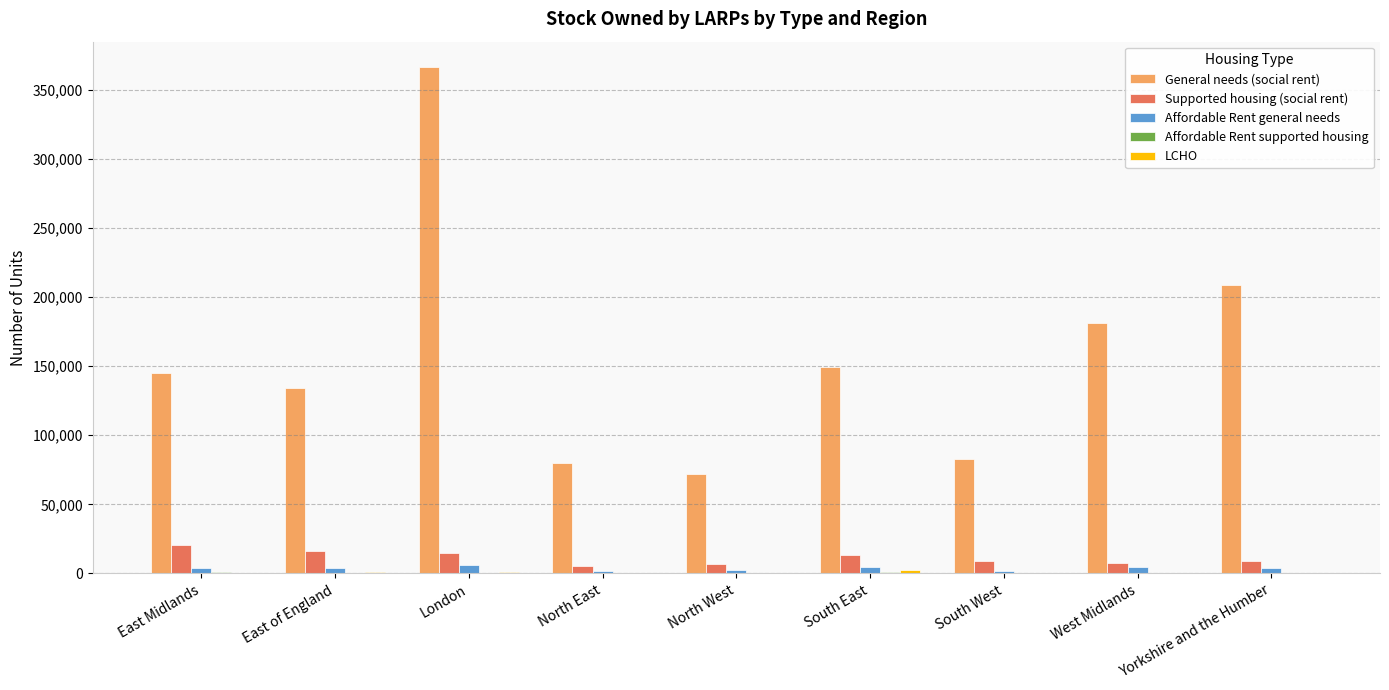

Which series changed the most between London and West Midlands?

General needs (social rent)